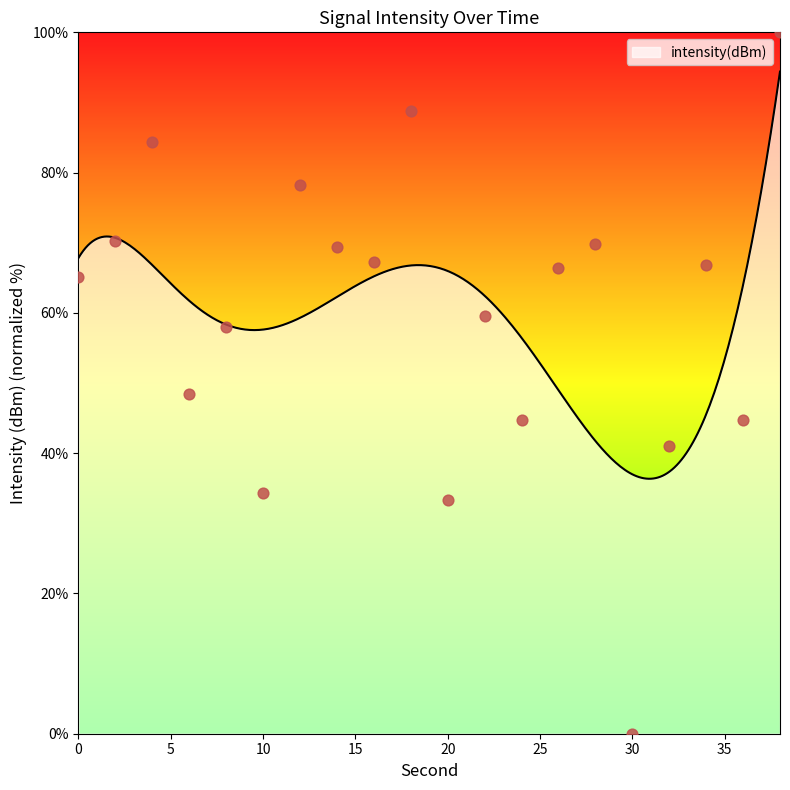

Approximately how many times larger is the value at 18 compared to 6?

1.8